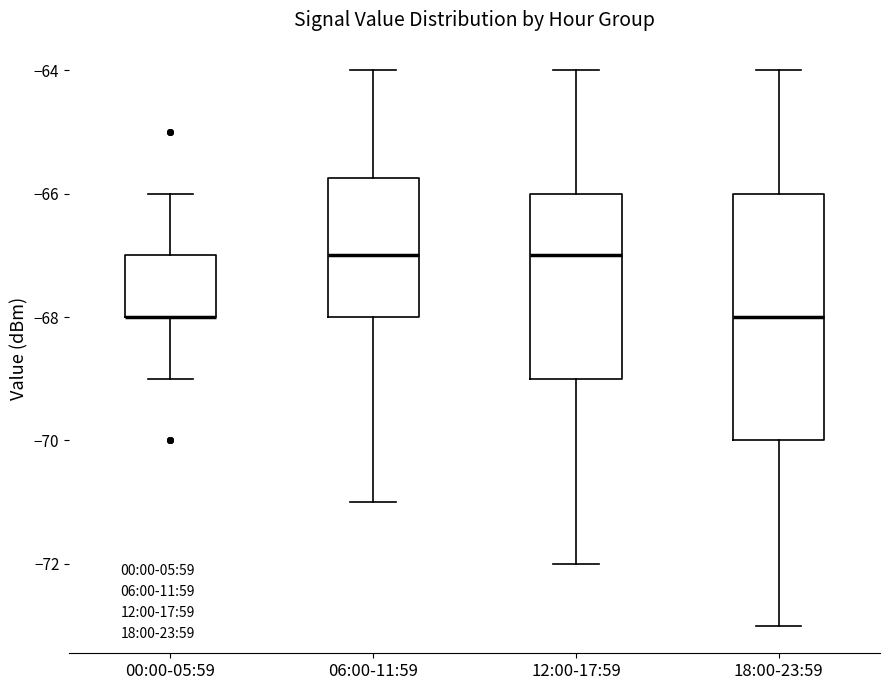

Comparing the boxes themselves (not the whiskers), which one is the tallest?

18:00-23:59